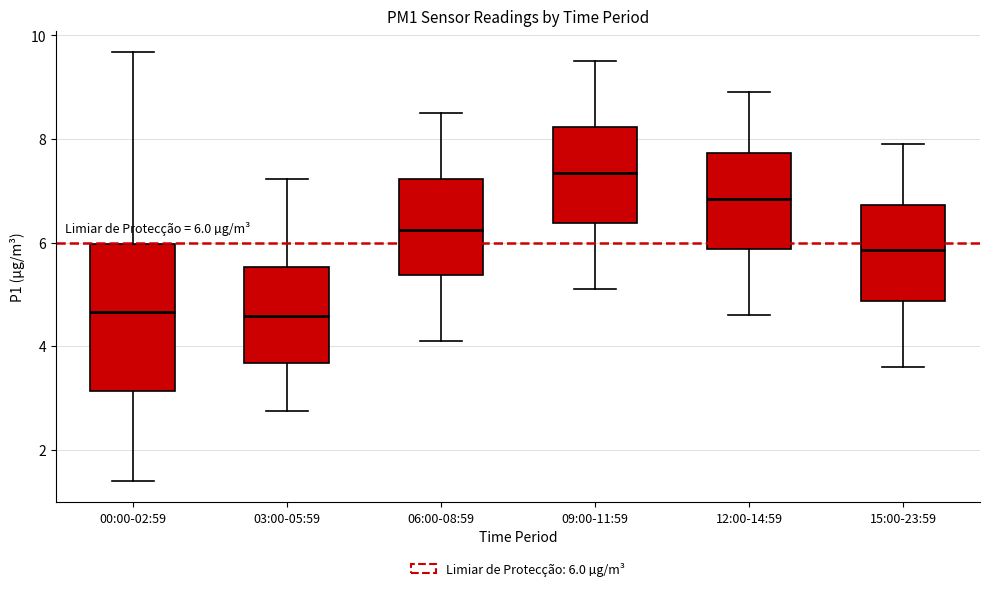

Comparing the boxes themselves (not the whiskers), which one is the tallest?

00:00-02:59